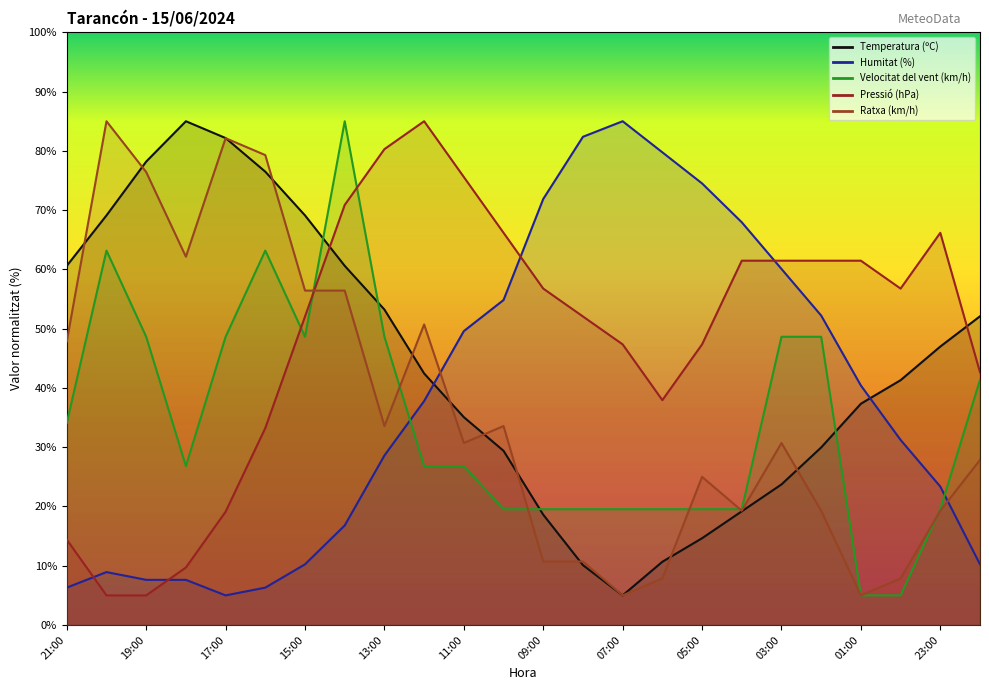

Count the number of data series in this chart.

5